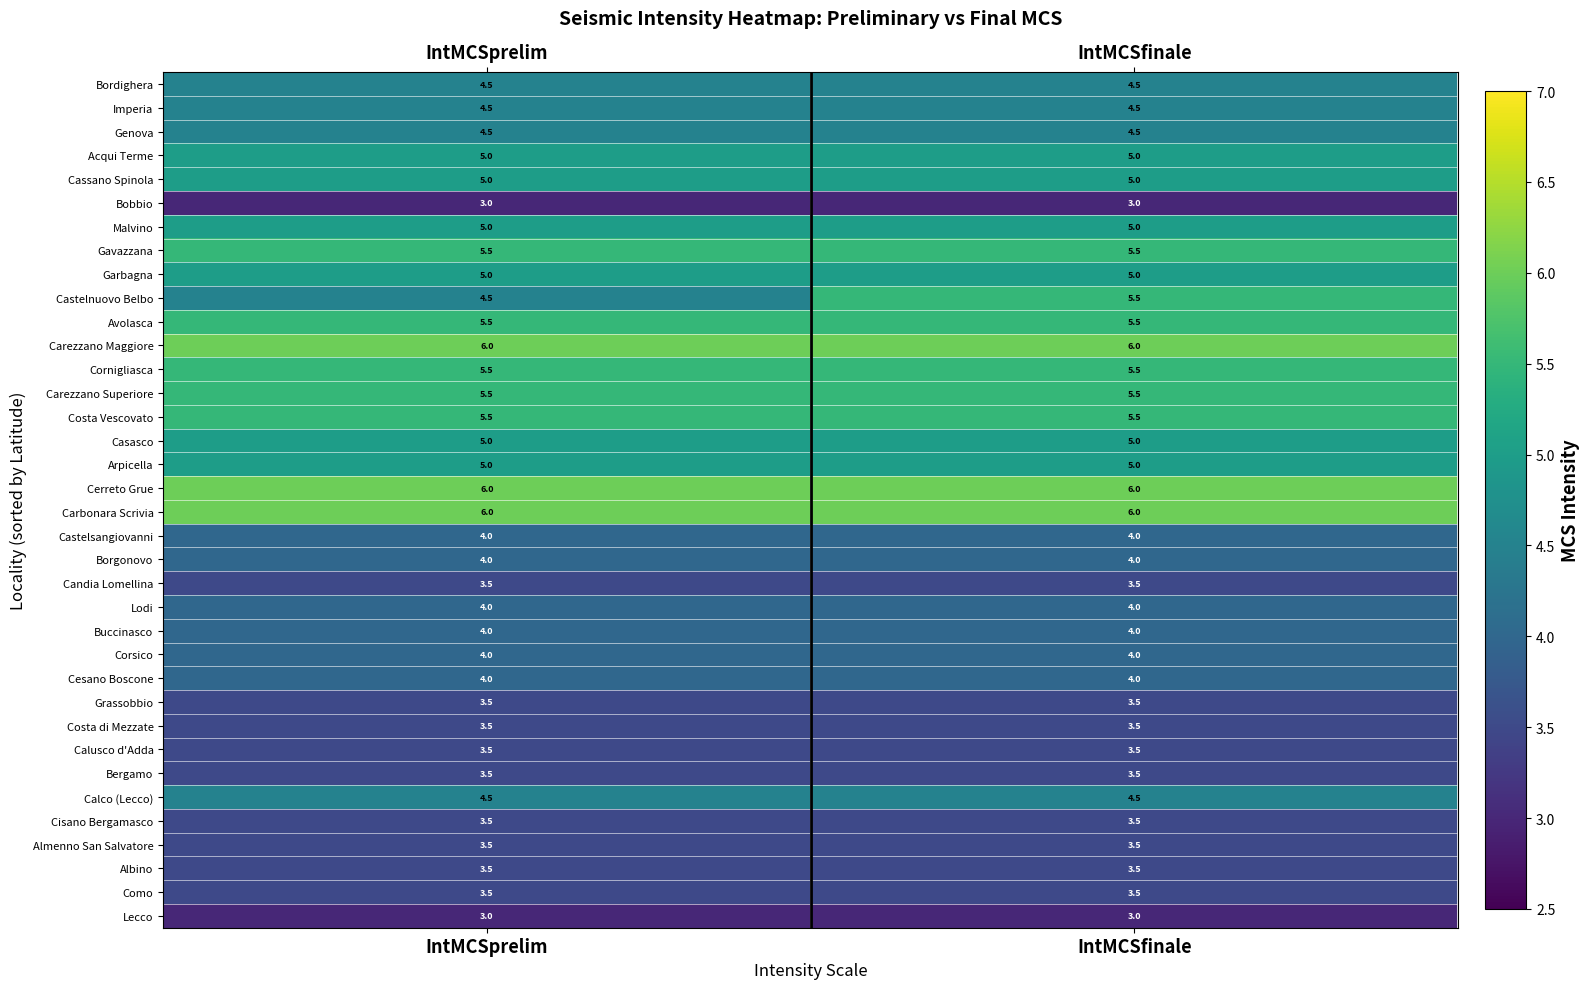

Read the Buccinasco value at IntMCSprelim.

4.0